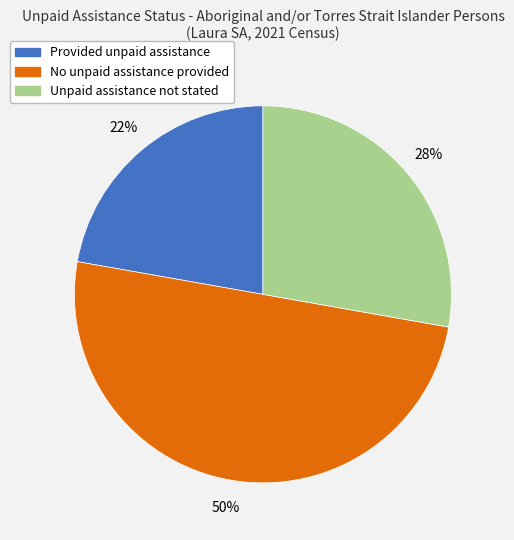

Approximately how many times larger is the value at Provided unpaid assistance compared to Unpaid assistance not stated?

0.8